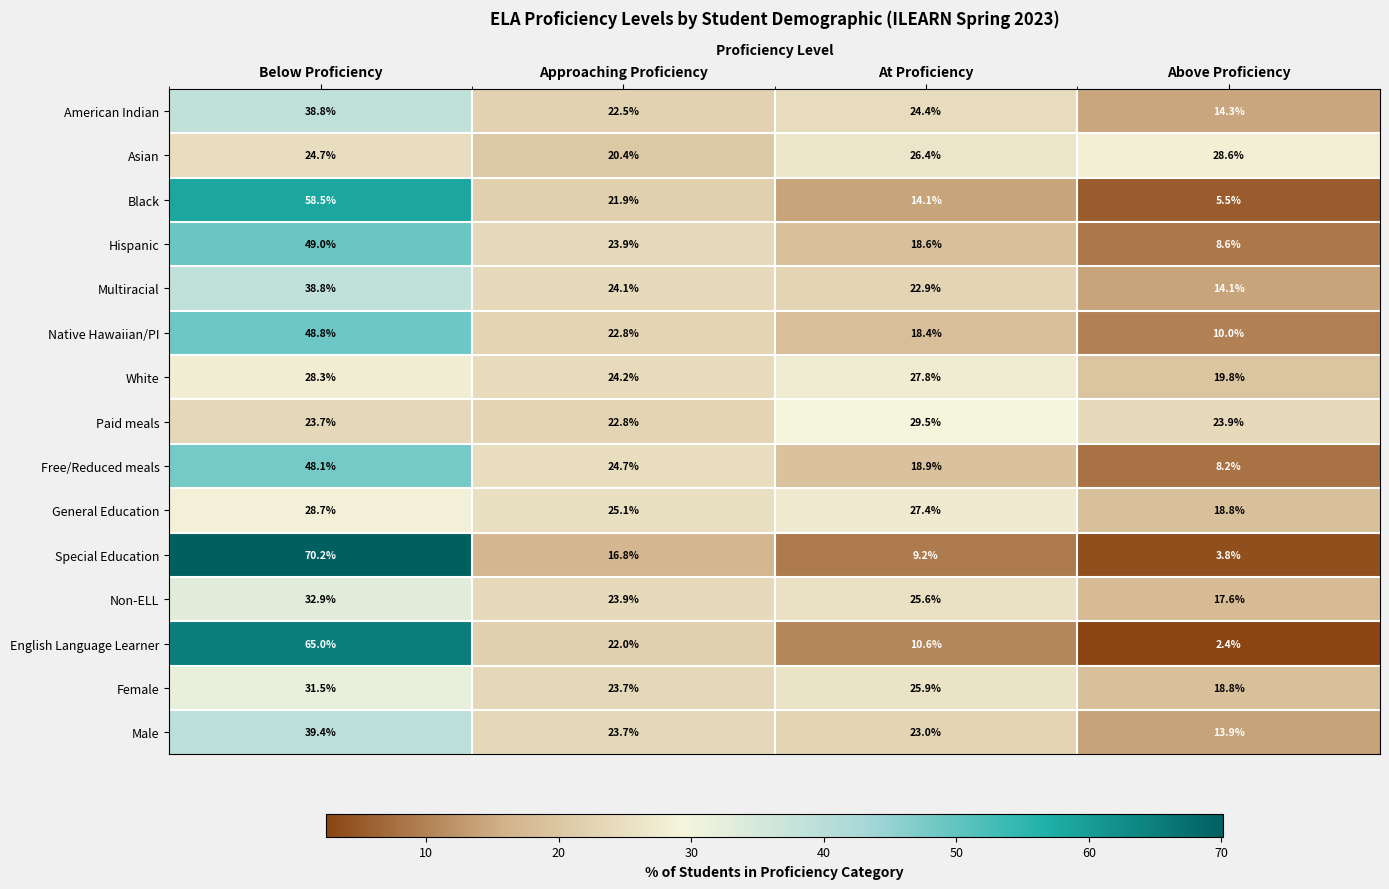

Which series has the widest spread of values?

Special Education